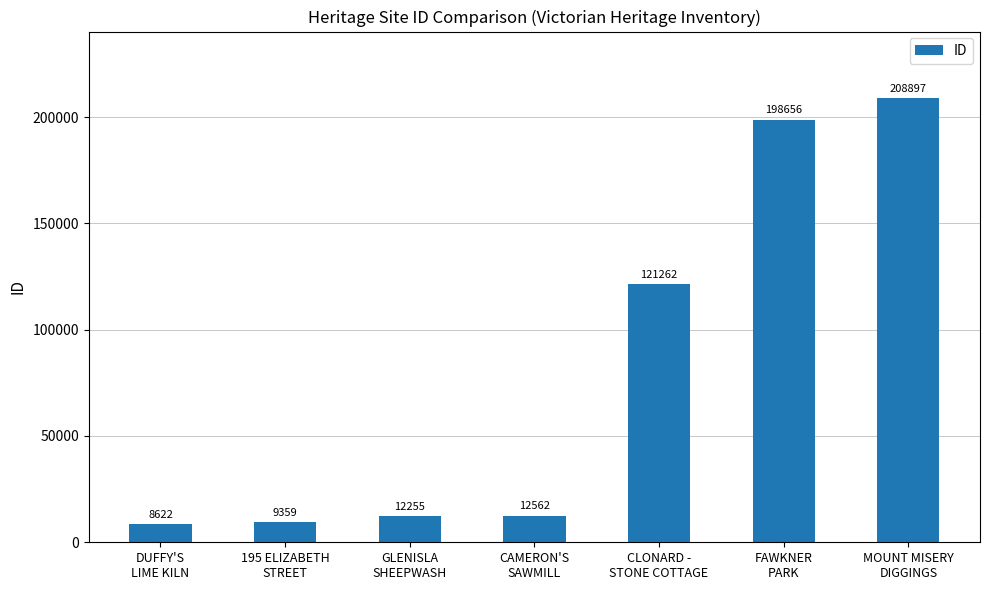

Which label corresponds to the largest value in the chart?

MOUNT MISERY
DIGGINGS